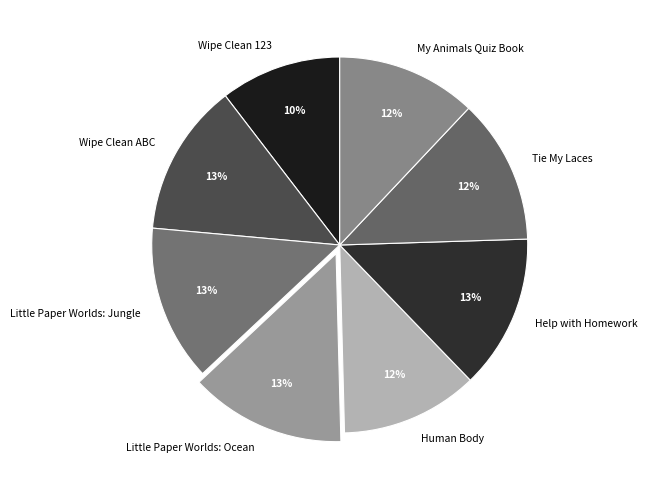

True or false: My Animals Quiz Book accounts for 12% of the total.

True